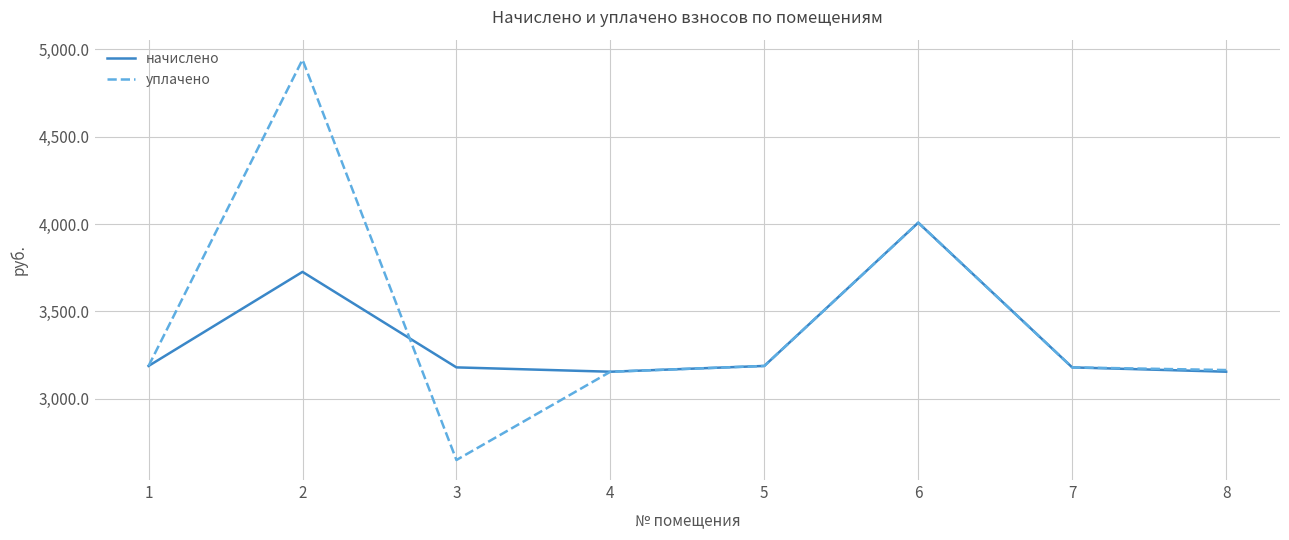

Does the chart have visible grid lines?

Yes